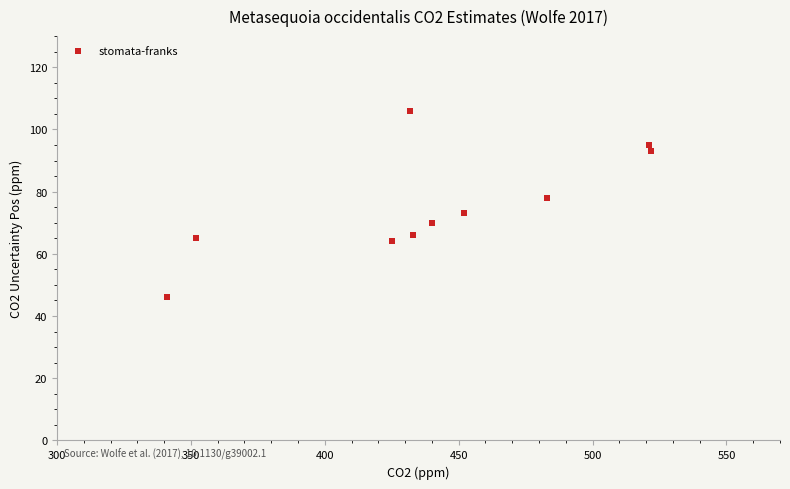

What is the average X value?

440